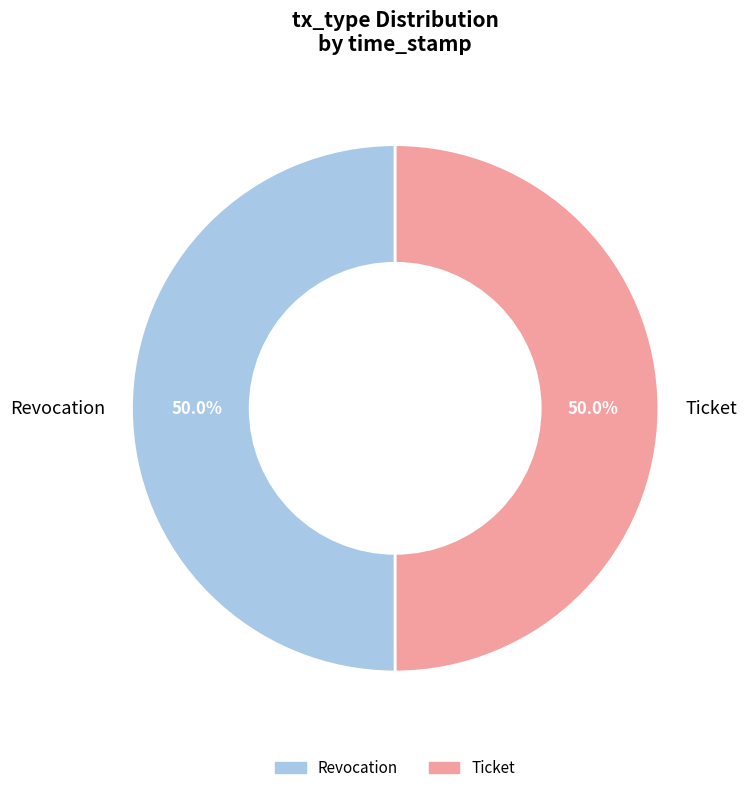

Is it true that Ticket is 44% of the pie?

False